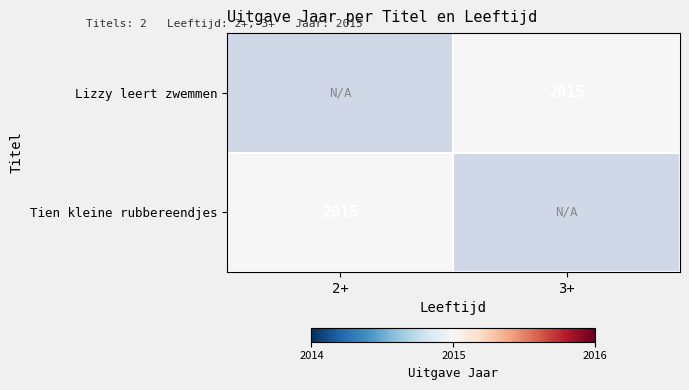

What is the maximum value for Tien kleine rubbereendjes?

2015.0